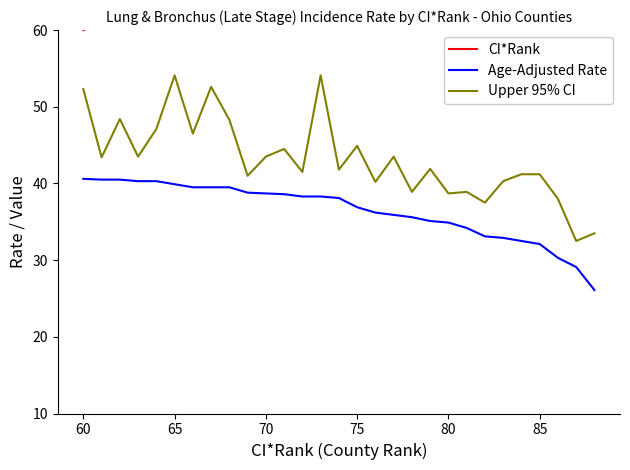

Rank the series by their average value, from lowest to highest.

Age-Adjusted Rate, Upper 95% CI, CI*Rank